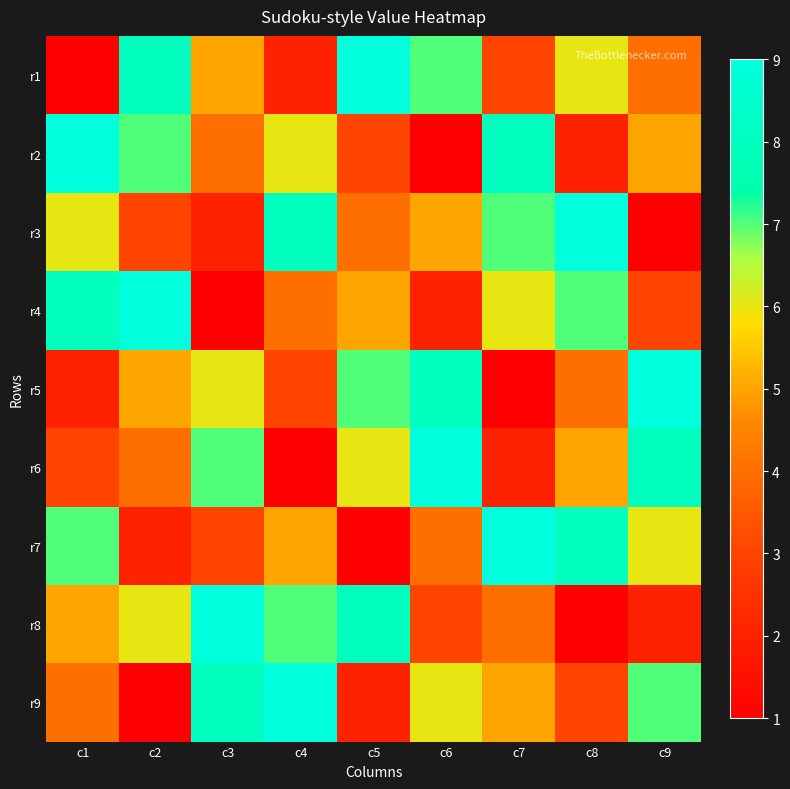

At which category is the sum across all series the highest?

c1